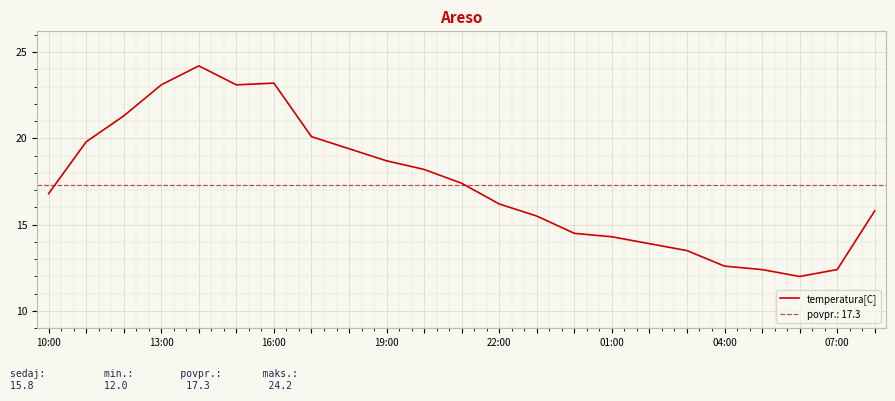

Is it true that the value at 11 is 26.0?

False